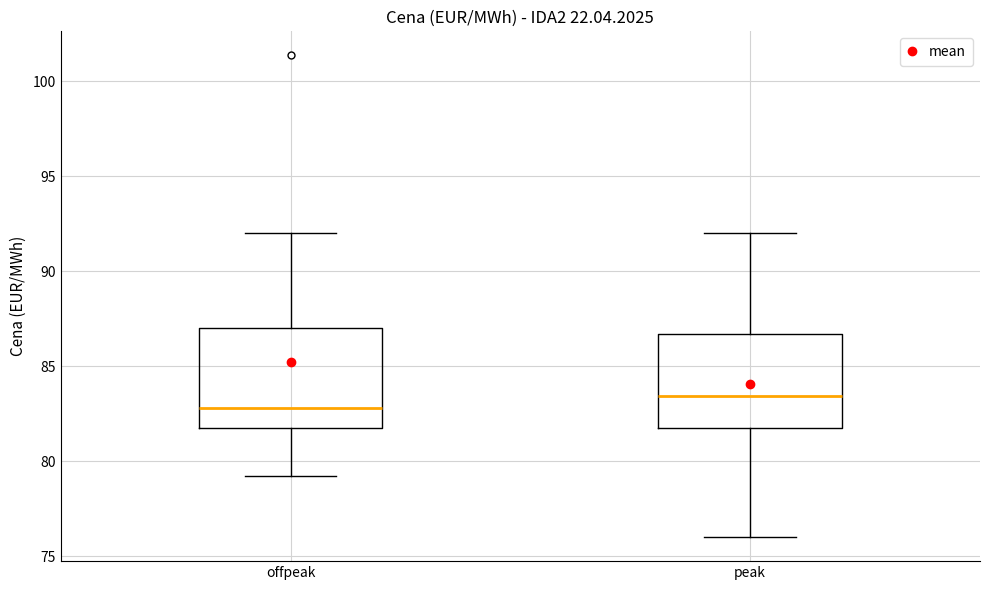

Where does the median line of the box for offpeak sit on the y-axis? The values are not printed on the chart, so give them approximately, as read against the axis.

83.0